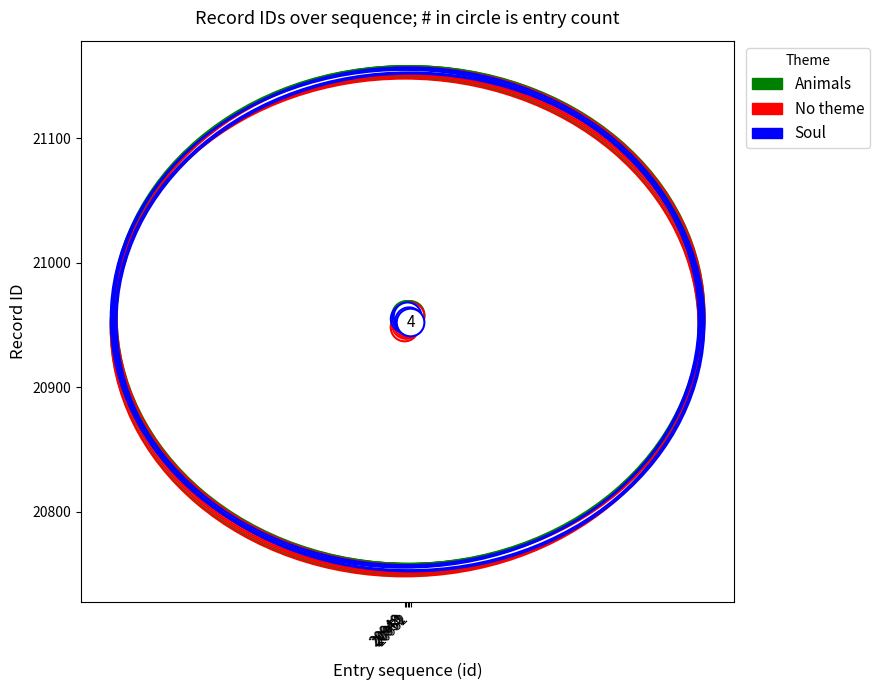

List the series in order of their overall mean, lowest first.

No theme, Soul, Animals